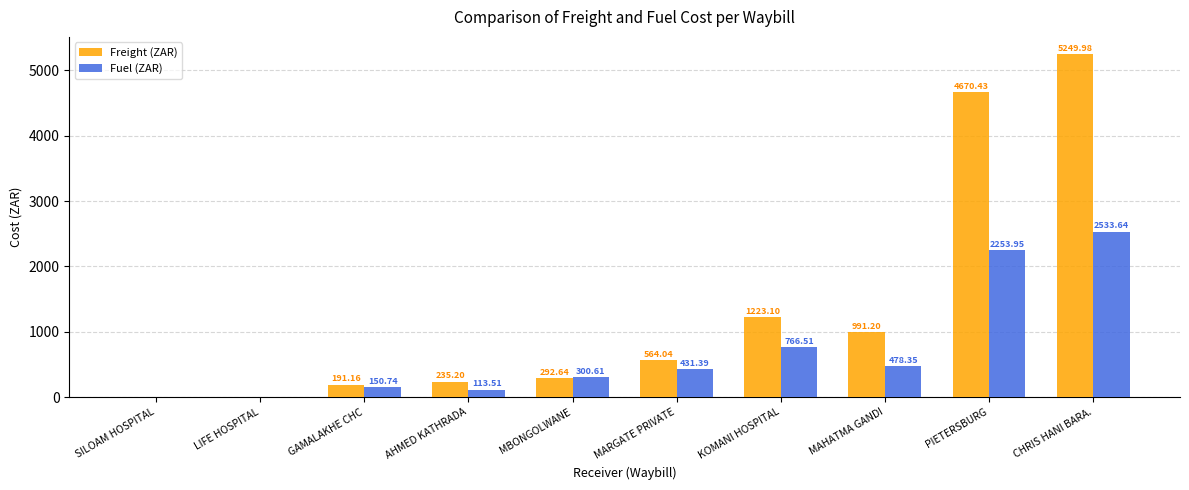

What are all the series names shown in the legend?

Freight (ZAR), Fuel (ZAR)